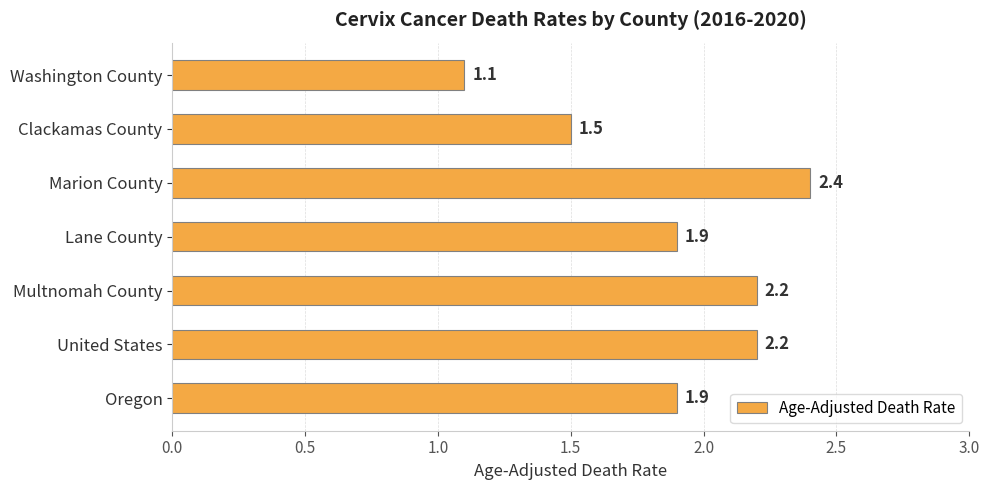

Approximately how many times larger is the value at Lane County compared to United States?

0.9